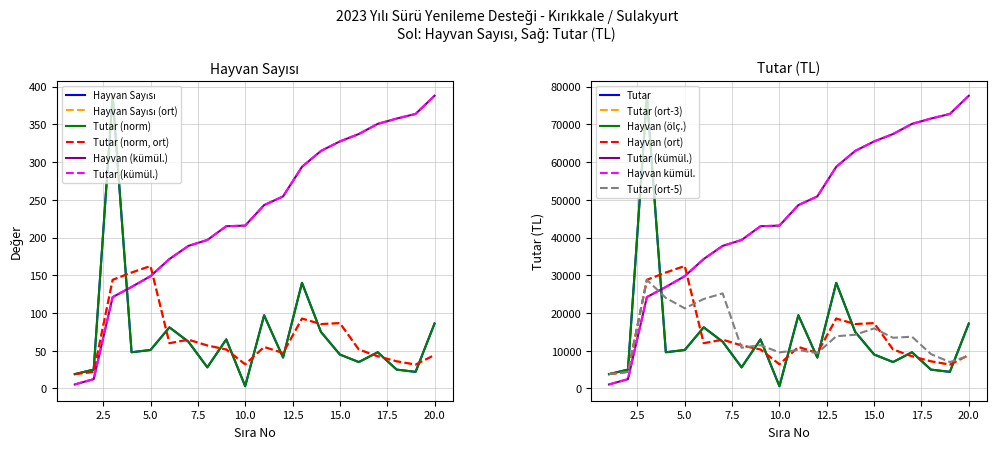

Reading left to right, extract all data points from this chart.

Hayvan Sayısı: 1=19.0	2=25.0	3=388.0	4=48.0	5=51.0	6=81.0	7=62.0	8=28.0	9=65.0	10=3.0	11=97.0	12=41.0	13=140.0	14=75.0	15=45.0	16=35.0	17=48.0	18=25.0	19=22.0	20=86.0
Tutar: 1=19.0	2=25.0	3=388.0	4=48.0	5=51.0	6=81.0	7=62.0	8=28.0	9=65.0	10=3.0	11=97.0	12=41.0	13=140.0	14=75.0	15=45.0	16=35.0	17=48.0	18=25.0	19=22.0	20=86.0